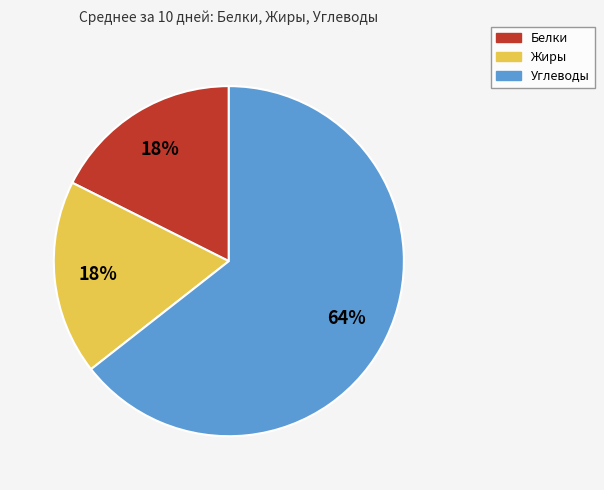

To the nearest percent, what percentage of the pie is Углеводы?

64%